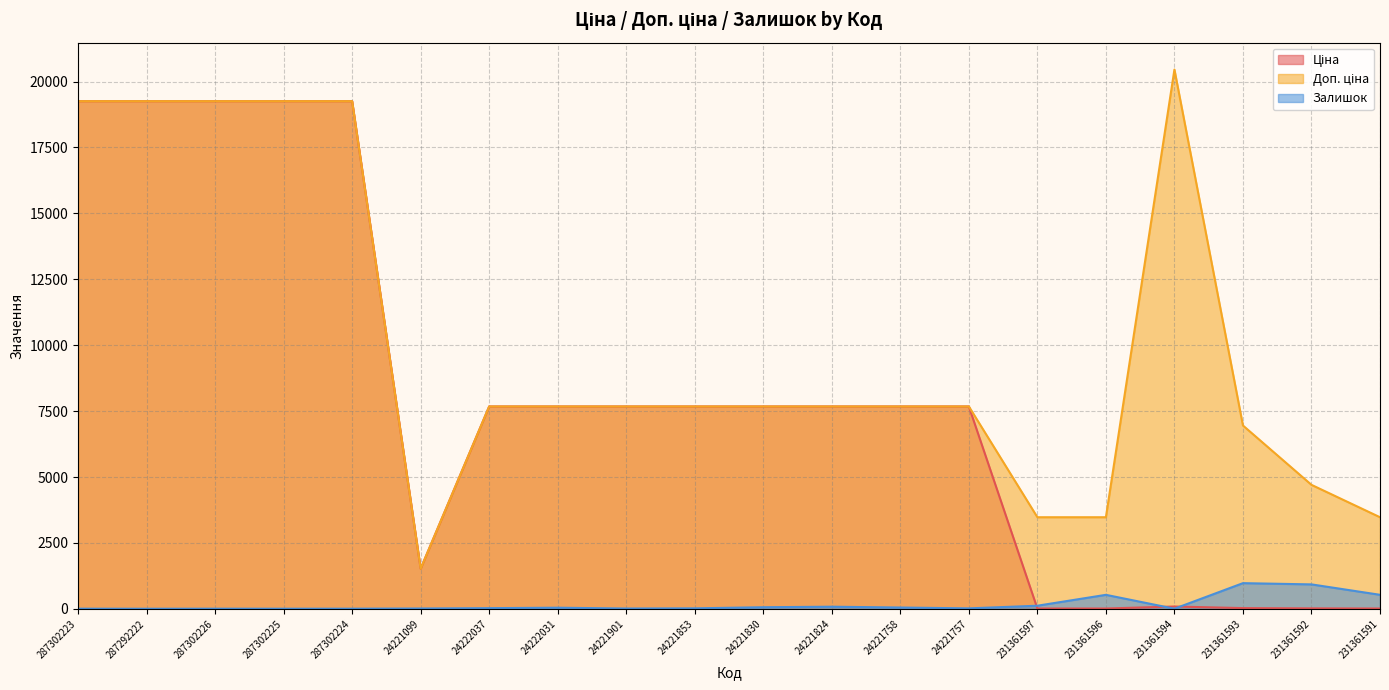

Reading left to right, extract all data points from this chart.

Ціна: 287302223=19254.3	287292222=19254.3	287302226=19254.3	287302225=19254.3	287302224=19254.3	24221099=1524.8	24222037=7677.9	24222031=7677.9	24221901=7677.9	24221853=7677.9	24221830=7677.9	24221824=7677.9	24221758=7677.9	24221757=7677.9	231361597=15.4	231361596=15.4	231361594=90.9	231361593=30.9	231361592=20.9	231361591=15.4
Доп. ціна: 287302223=19254.3	287292222=19254.3	287302226=19254.3	287302225=19254.3	287302224=19254.3	24221099=1525.0	24222037=7677.9	24222031=7677.9	24221901=7677.9	24221853=7677.9	24221830=7677.9	24221824=7677.9	24221758=7677.9	24221757=7677.9	231361597=3477.0	231361596=3477.0	231361594=20454.8	231361593=6955.0	231361592=4705.0	231361591=3477.0
Залишок: 287302223=9.0	287292222=7.0	287302226=9.0	287302225=8.0	287302224=9.0	24221099=16.0	24222037=29.0	24222031=46.0	24221901=15.0	24221853=22.0	24221830=64.0	24221824=84.0	24221758=53.0	24221757=21.0	231361597=121.0	231361596=534.0	231361594=8.0	231361593=977.0	231361592=930.0	231361591=535.0